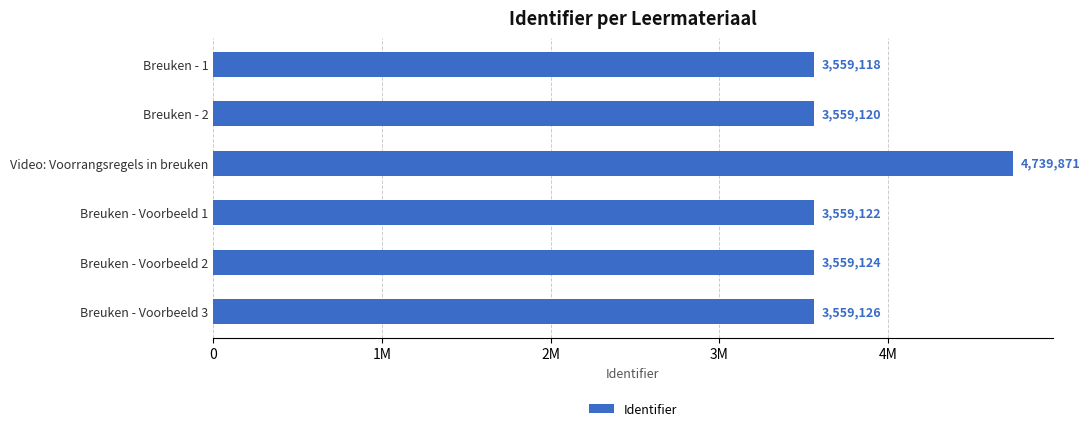

What is the sum of all values?

22535481